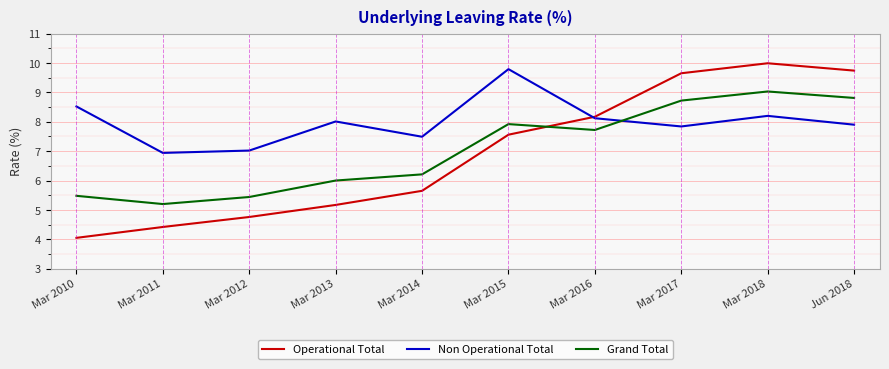

How many intersections are there between Operational Total and Grand Total?

1